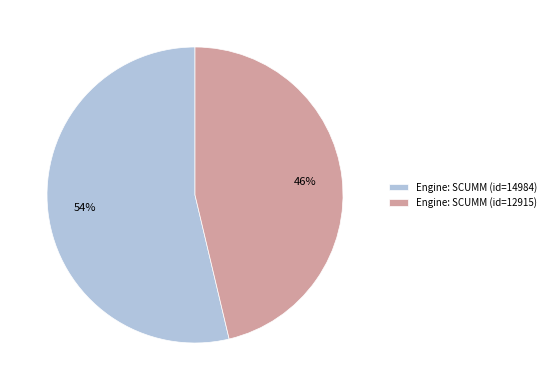

Is there any slice that represents more than half of the pie?

Yes